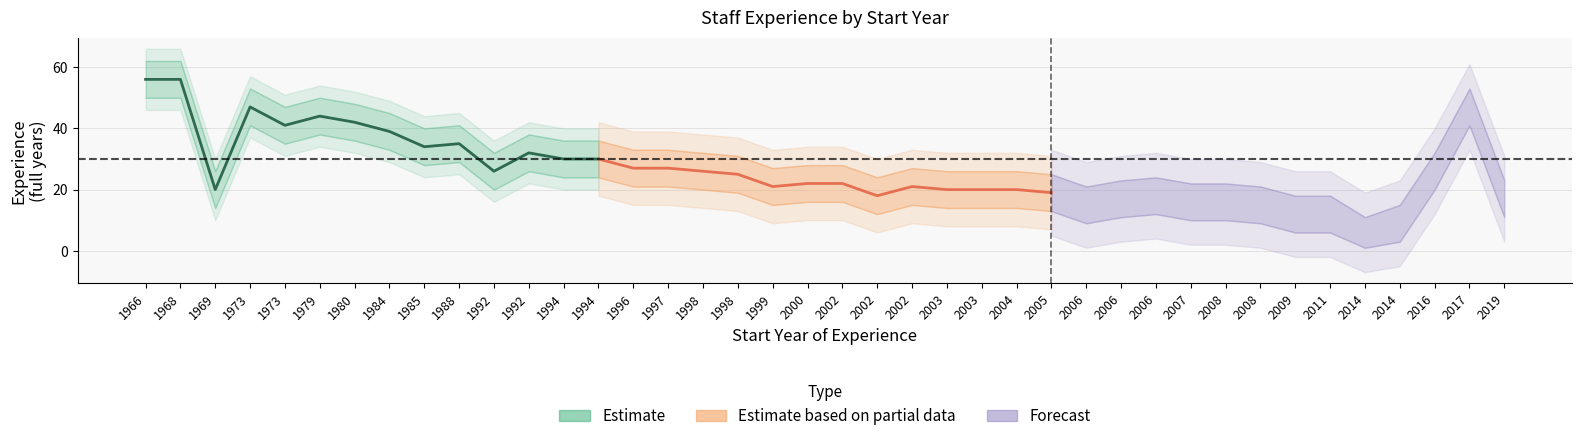

Which category has the highest value in the upper_ci series?

1966